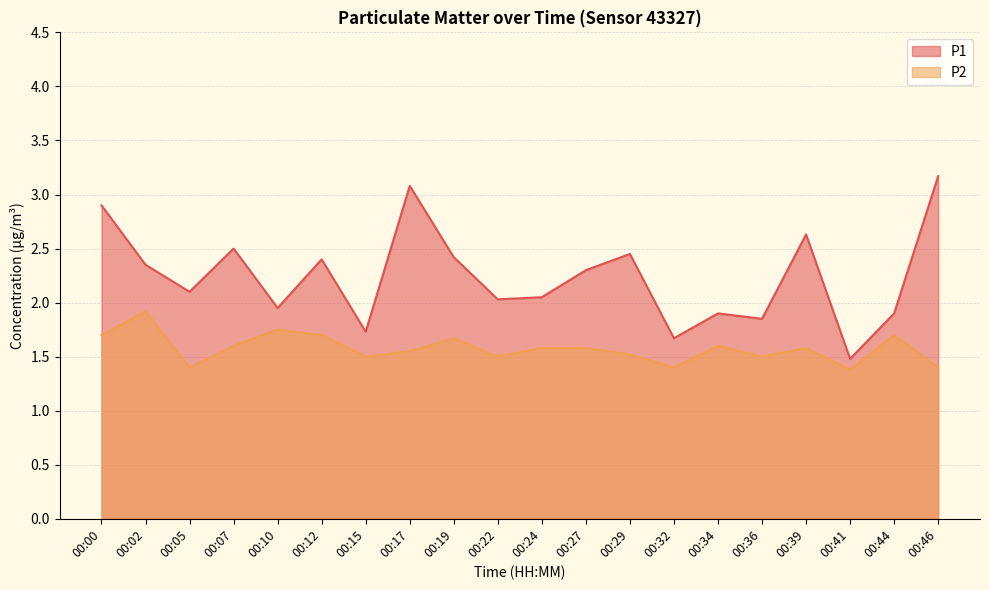

List the series in order of their overall mean, lowest first.

P2, P1